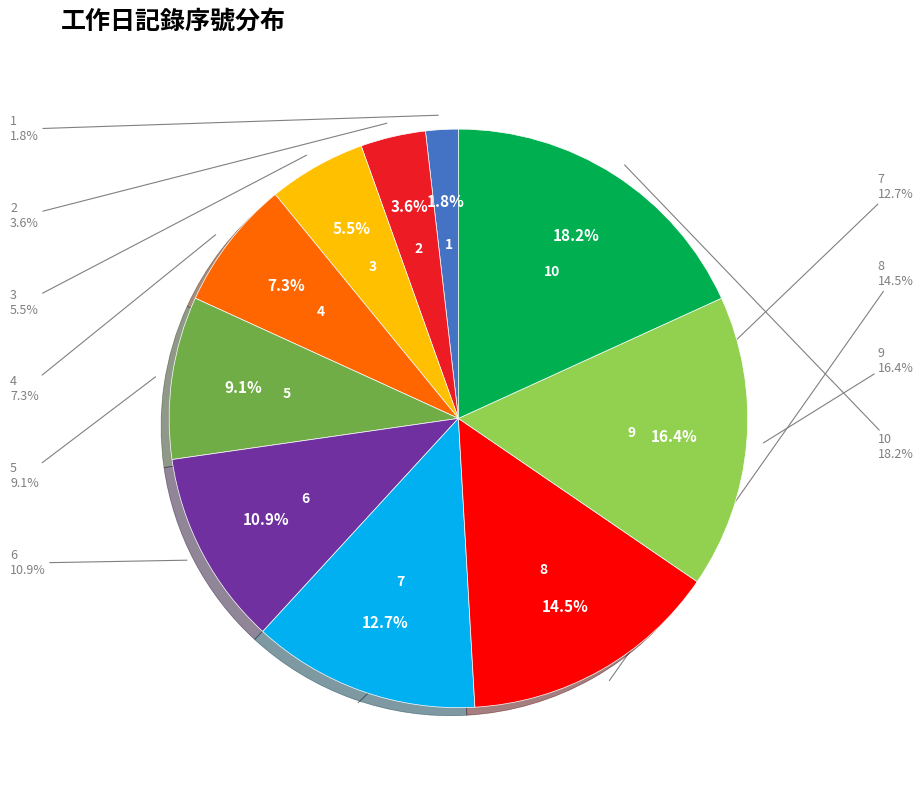

Combined, do 2 and 7 account for over 50%?

No